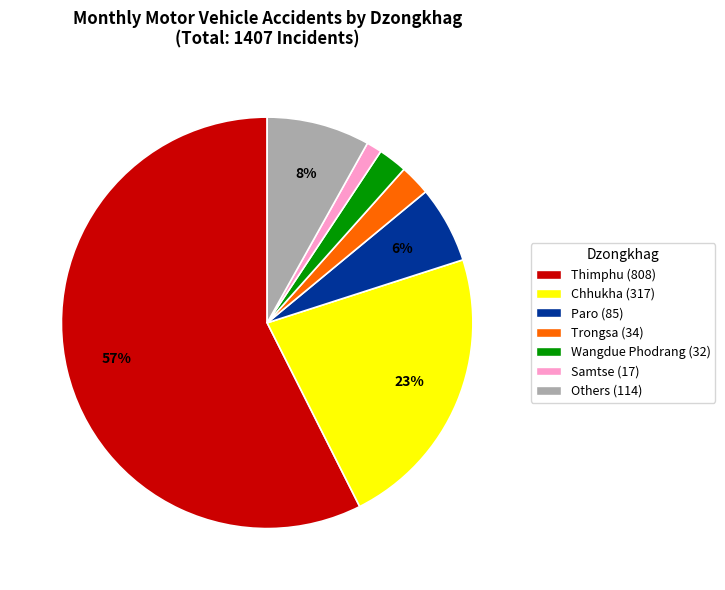

Is there any slice that represents more than half of the pie?

Yes